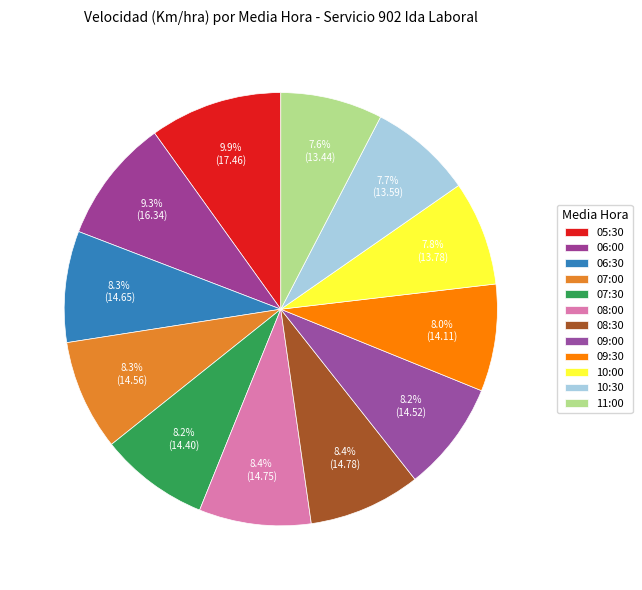

Is there a majority slice in this chart?

No